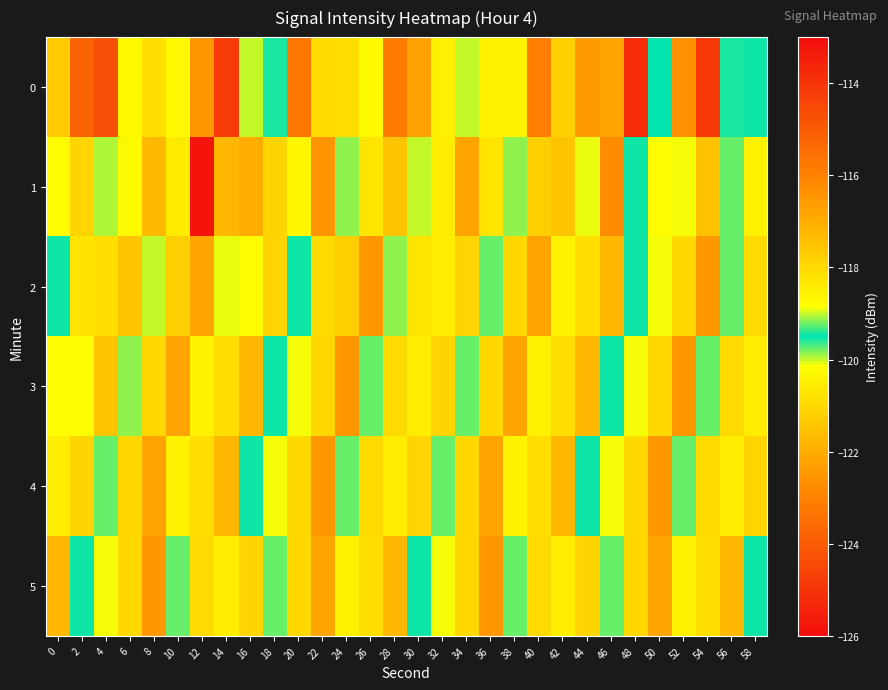

What is the minimum value shown in the chart?

-125.2